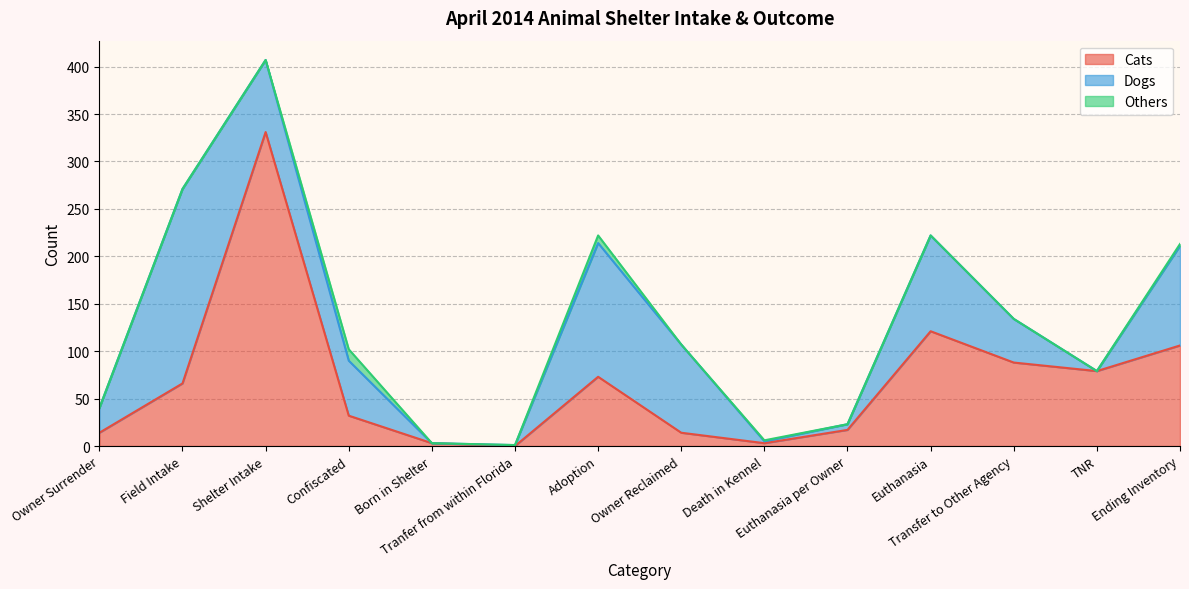

Reading right to left, transcribe all the data shown in this chart.

Cats: 106	79	88	121	17	3	14	73	0	3	32	331	66	14
Dogs: 105	0	46	101	6	2	93	141	1	0	58	76	205	26
Others: 2	0	0	0	0	1	0	8	0	0	12	0	0	0